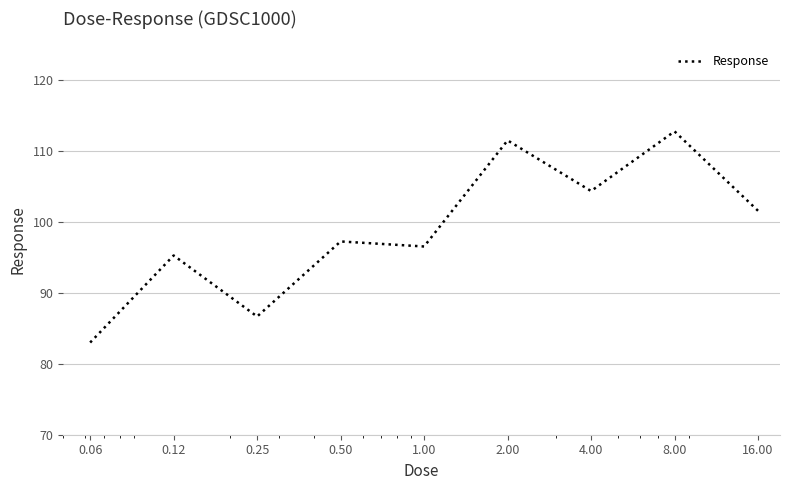

What is the greatest value displayed?

112.7